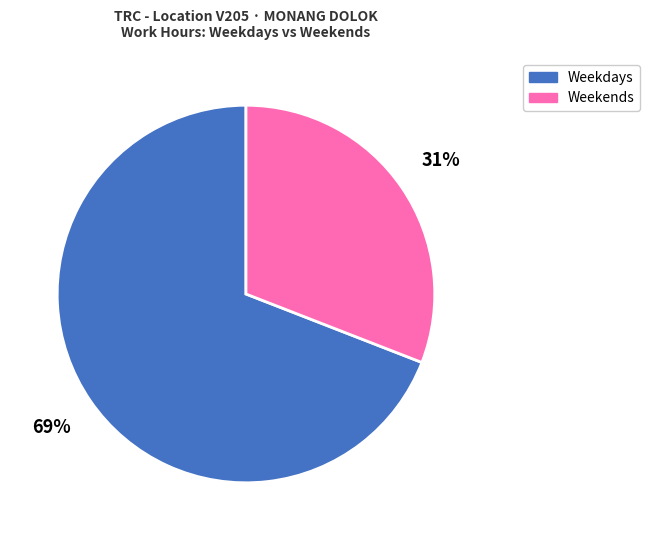

Count the number of slices in the pie.

2